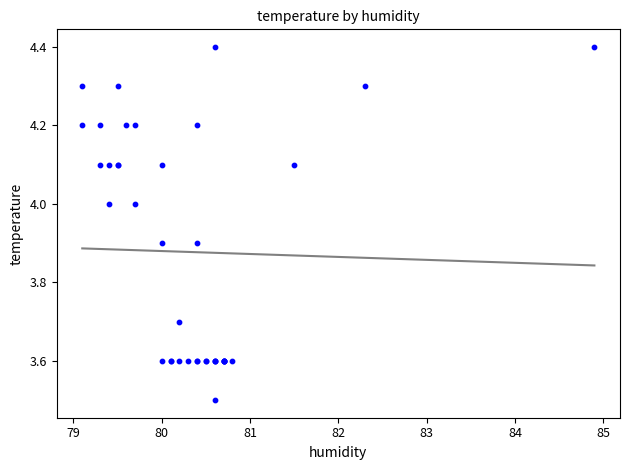

What Y value in the scatter plot is closest to 3?

3.5